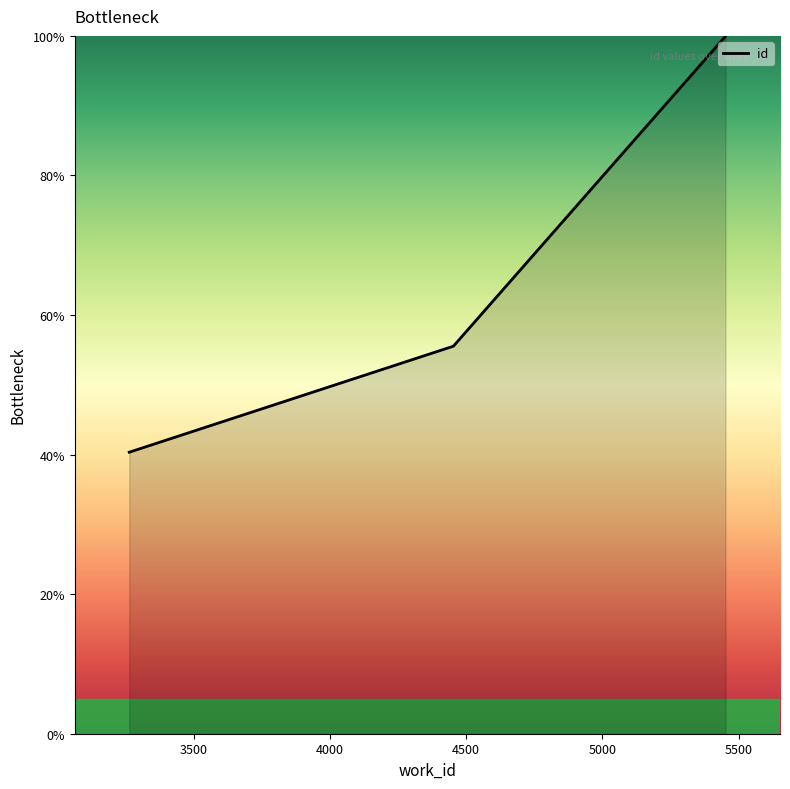

What is the value of the 2nd point from the left?

55.5